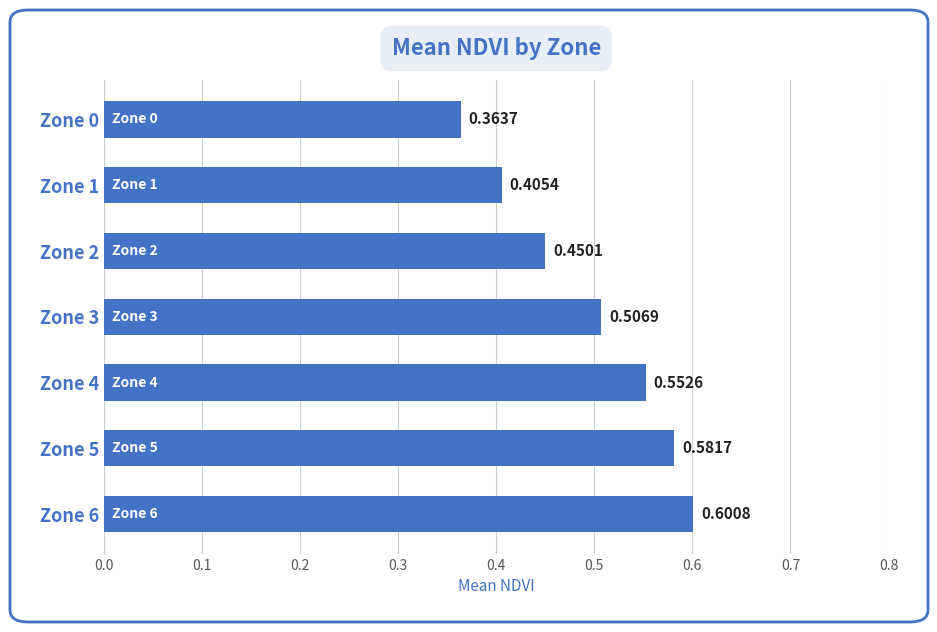

Rank the categories by value from lowest to highest.

Zone 0, Zone 1, Zone 2, Zone 3, Zone 4, Zone 5, Zone 6